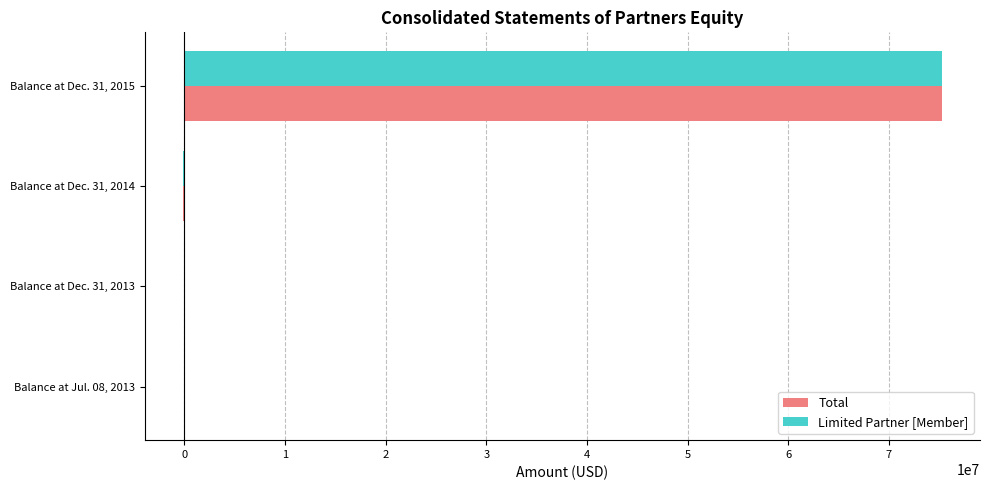

At which category is the sum across all series the highest?

Balance at Dec. 31, 2015